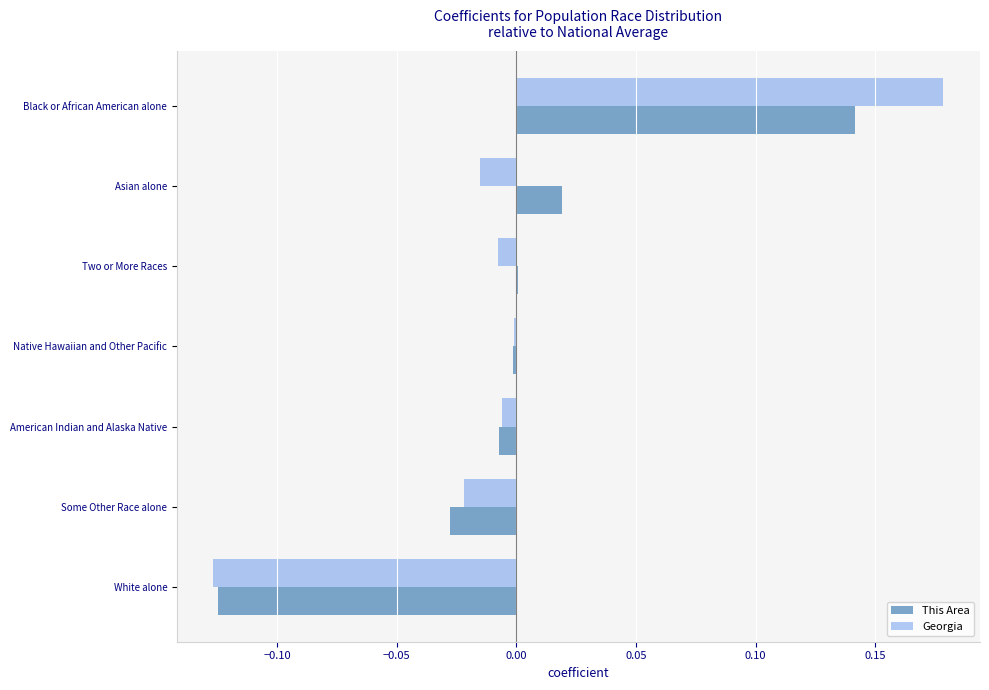

Is the value of This Area at American Indian and Alaska Native greater than the value of Georgia at Asian alone?

Yes